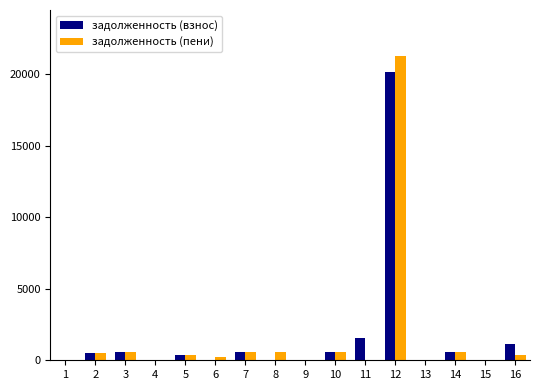

What is the average value of the задолженность (взнос) series?

1621.4